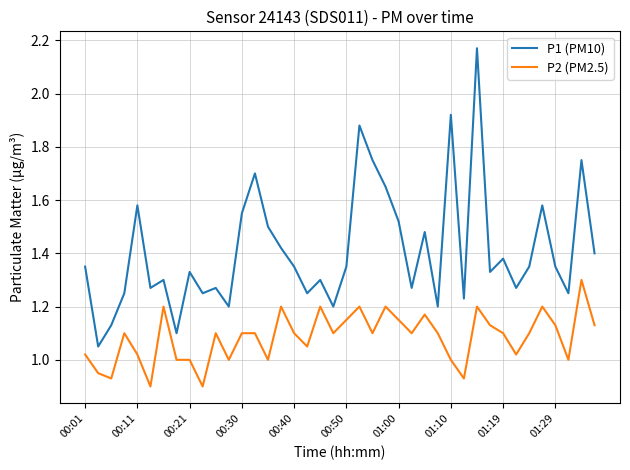

True or false: P2 (PM2.5) and P1 (PM10) cross at least once.

False